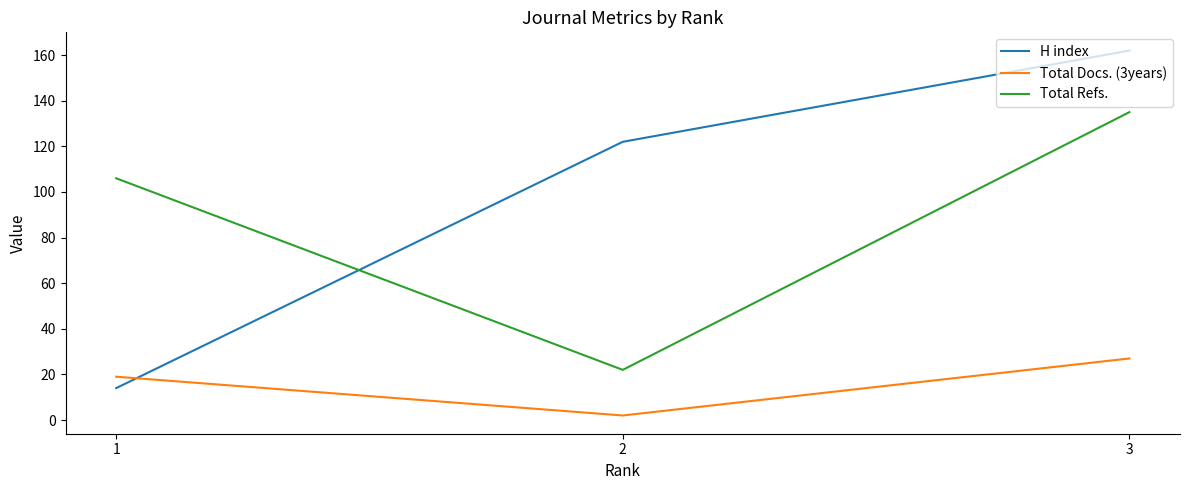

At 2, list the series in order from largest to smallest.

H index, Total Refs., Total Docs. (3years)